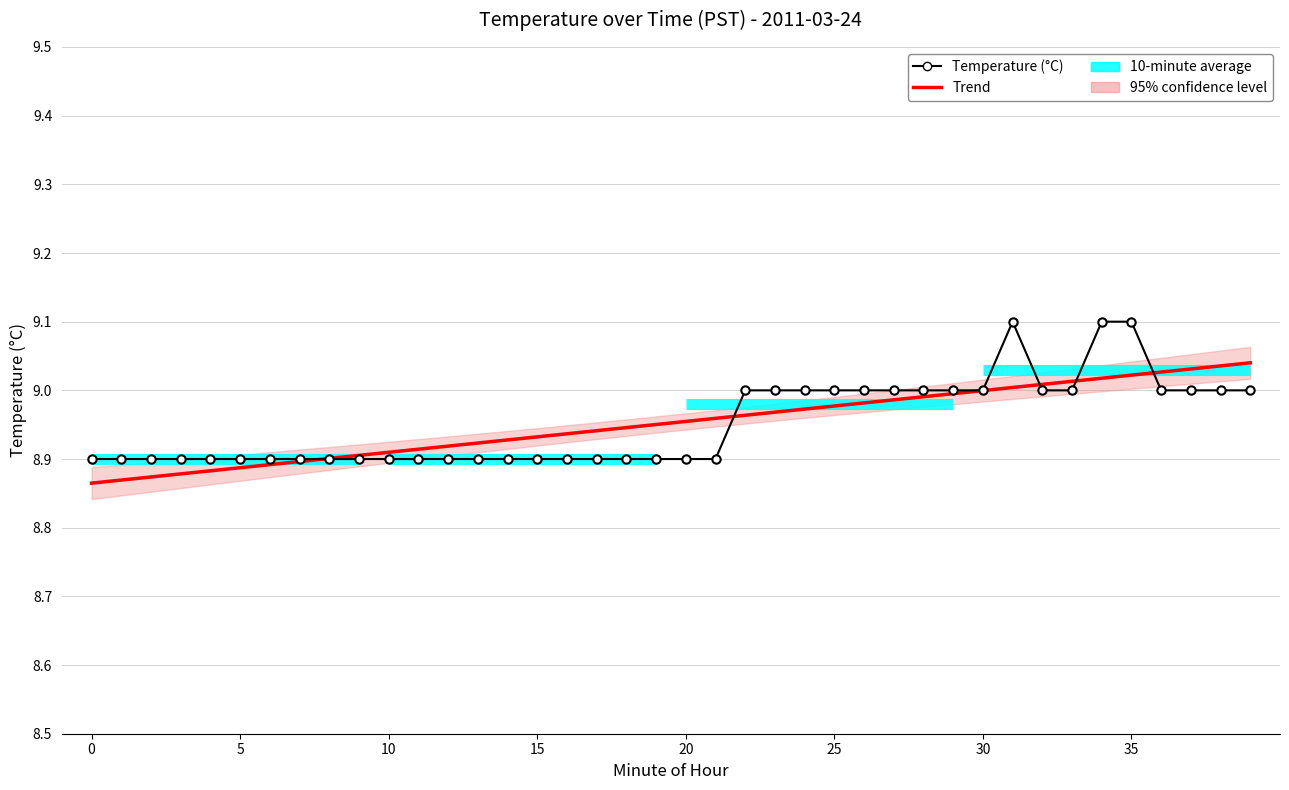

Reading left to right, list all the values displayed in this chart.

Trend: 8.9	8.9	8.9	8.9	8.9	8.9	8.9	8.9	8.9	8.9	8.9	8.9	8.9	8.9	8.9	8.9	8.9	8.9	8.9	9.0	9.0	9.0	9.0	9.0	9.0	9.0	9.0	9.0	9.0	9.0	9.0	9.0	9.0	9.0	9.0	9.0	9.0	9.0	9.0	9.0
Temperature (°C): 8.9	8.9	8.9	8.9	8.9	8.9	8.9	8.9	8.9	8.9	8.9	8.9	8.9	8.9	8.9	8.9	8.9	8.9	8.9	8.9	8.9	8.9	9.0	9.0	9.0	9.0	9.0	9.0	9.0	9.0	9.0	9.1	9.0	9.0	9.1	9.1	9.0	9.0	9.0	9.0